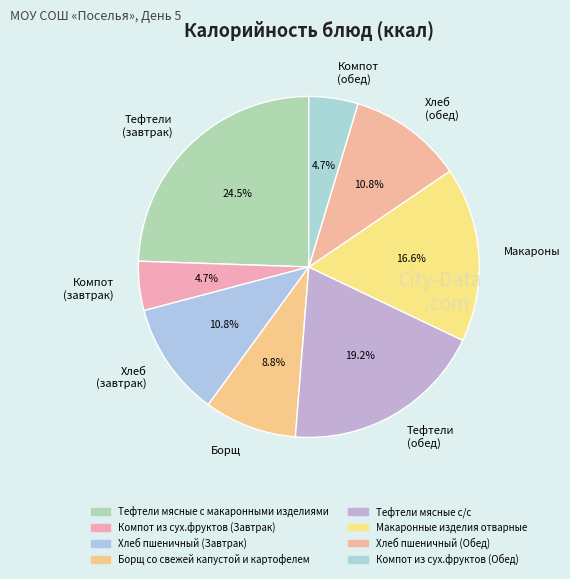

Which category has the biggest portion of the pie?

Тефтели (завтрак)